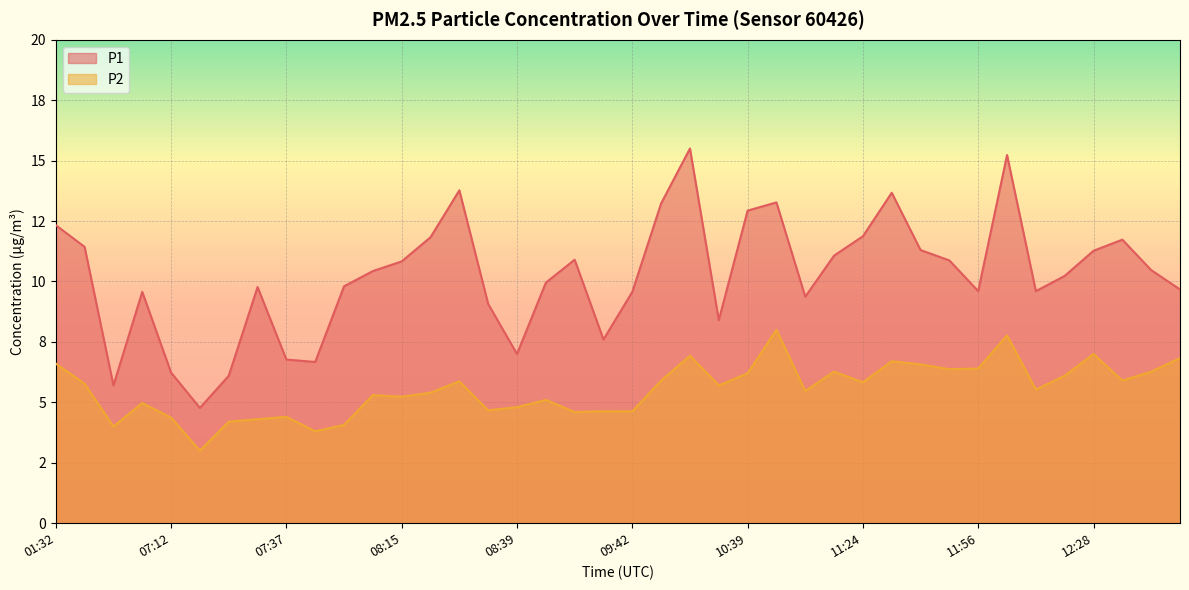

What is the label of the 29th point from the left?

11:24